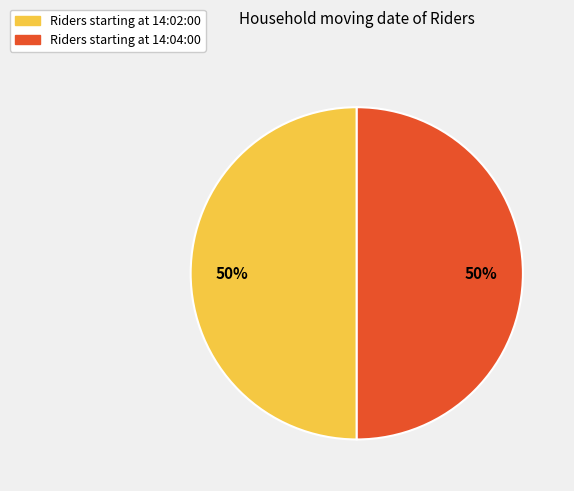

To the nearest percent, what is the average slice percentage?

50%